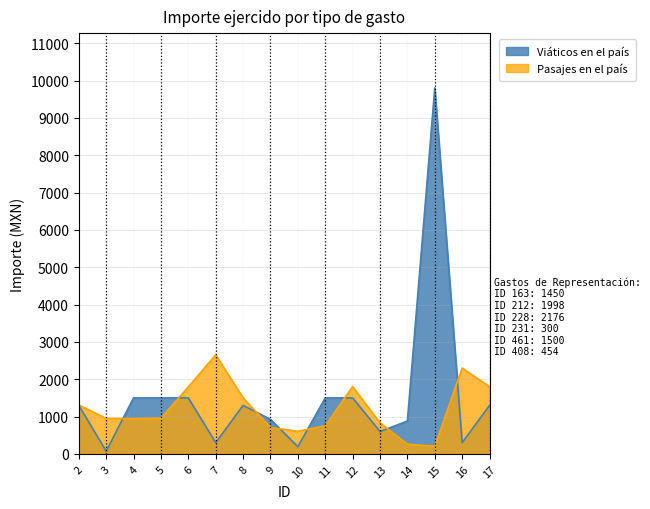

Reading right to left, what are all the values shown in this chart?

Viáticos en el país: 1300.0	300.0	9800.0	880.0	600.0	1500.0	1500.0	191.8	925.0	1300.0	300.0	1500.0	1500.0	1500.0	72.0	1300.0
Pasajes en el país: 1800.8	2300.0	204.0	260.0	831.5	1801.5	751.2	606.2	709.0	1502.1	2652.0	1796.2	955.1	943.4	949.9	1311.0